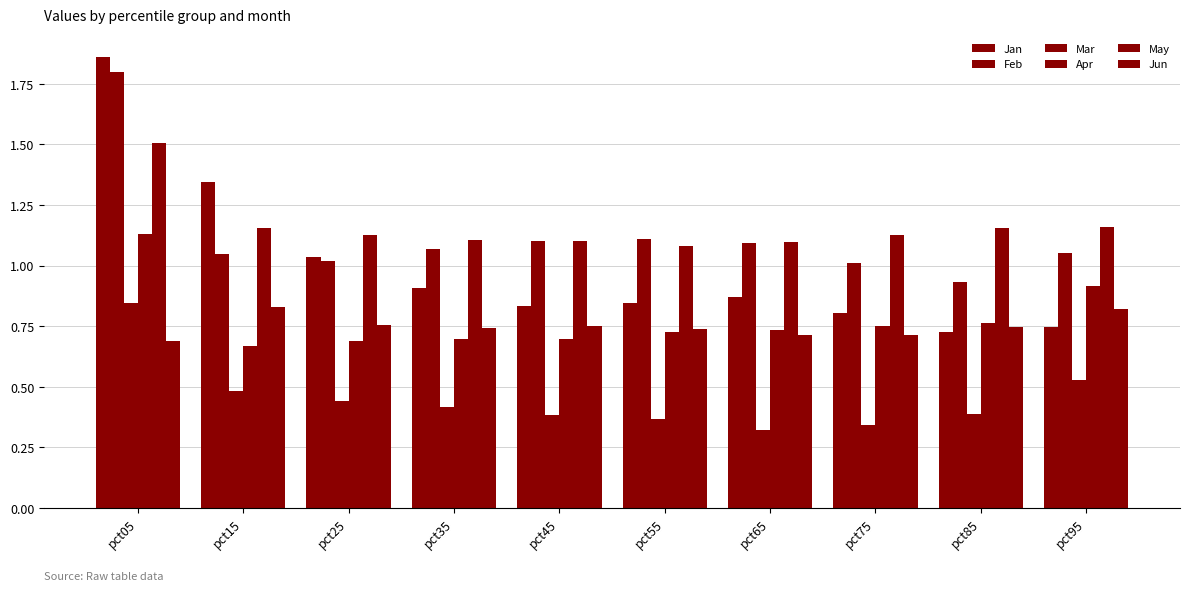

What is the greatest value displayed?

1.9